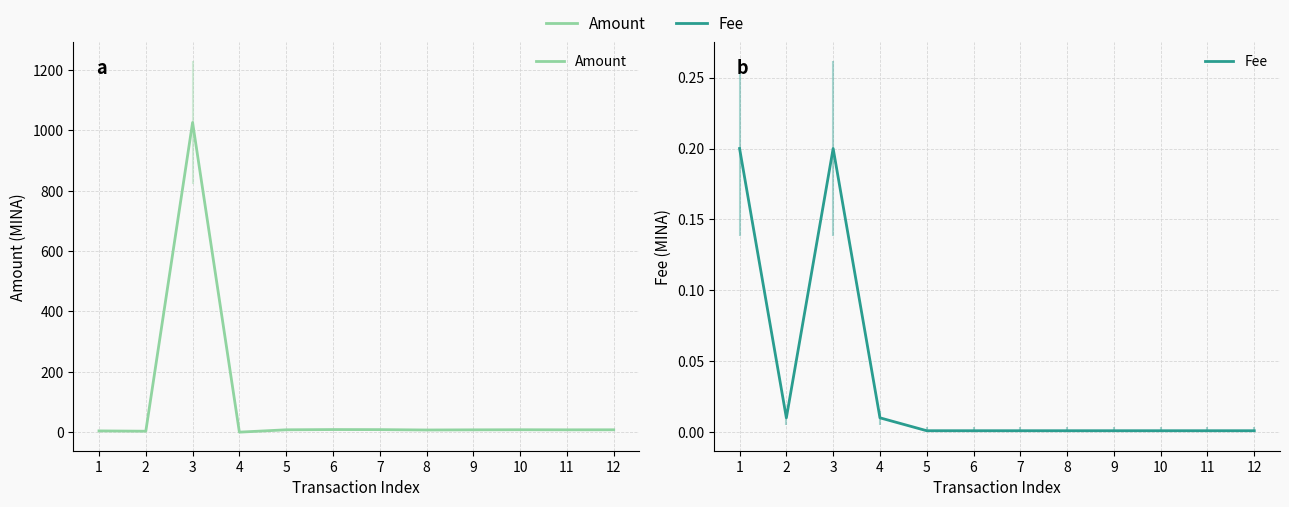

In Amount, how many points are lower than both neighbors (excluding endpoints)?

4